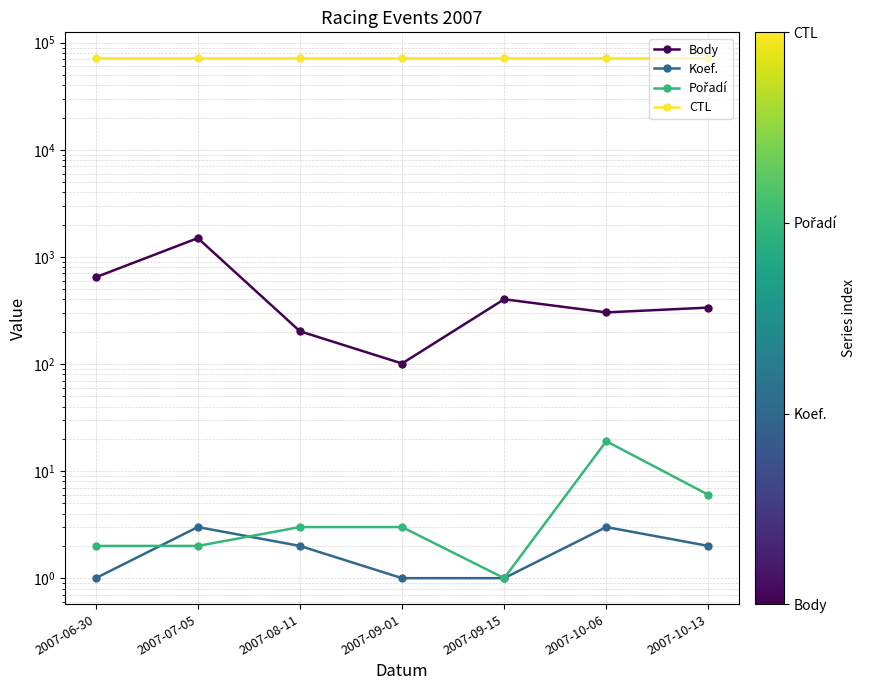

Which series has the widest spread of values?

Body